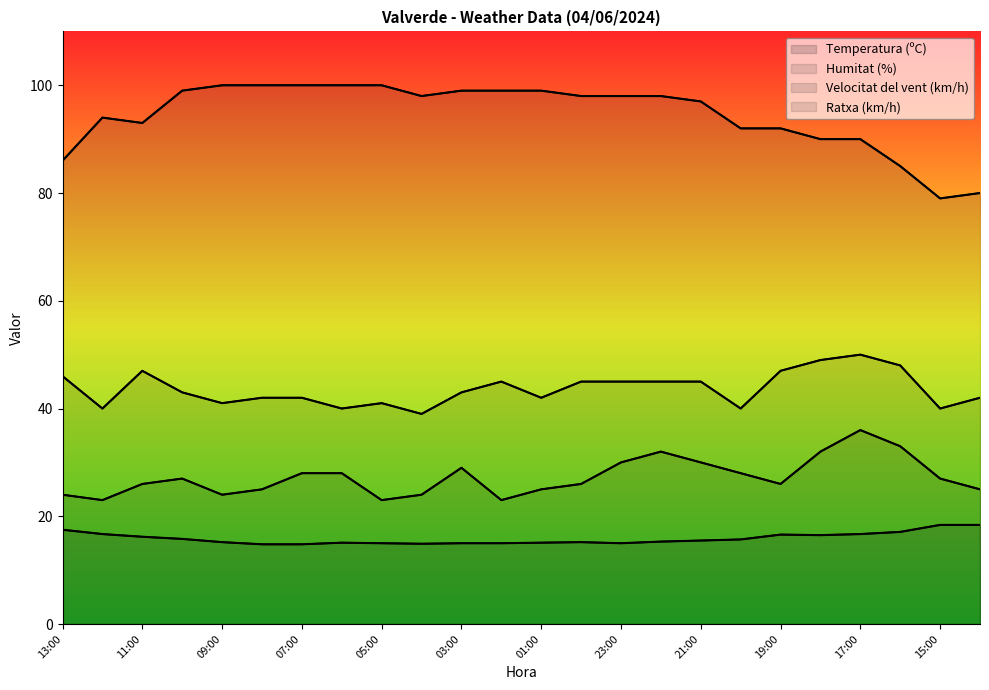

What is the sum of all Humitat (%) values?

2266.0